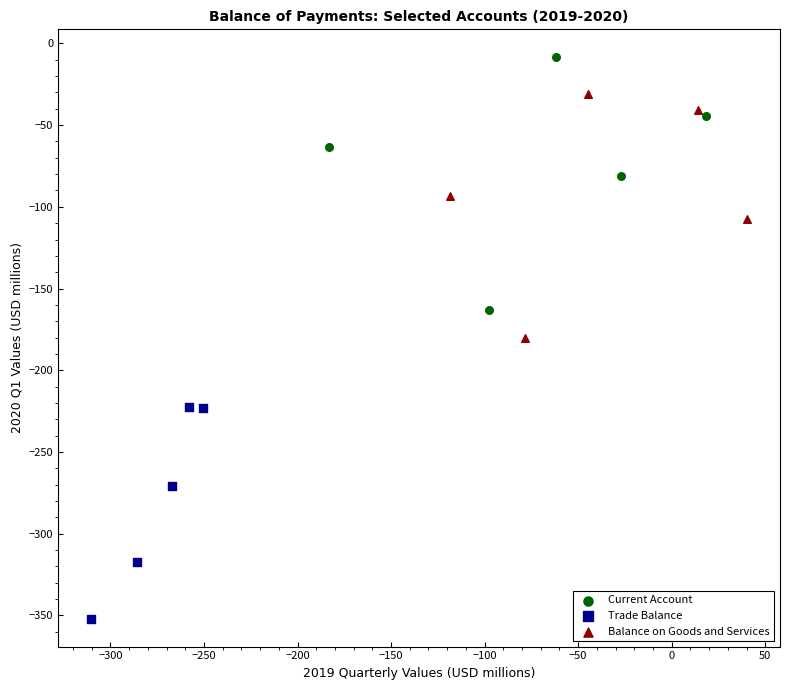

Which series contains the lowest Y value?

Trade Balance